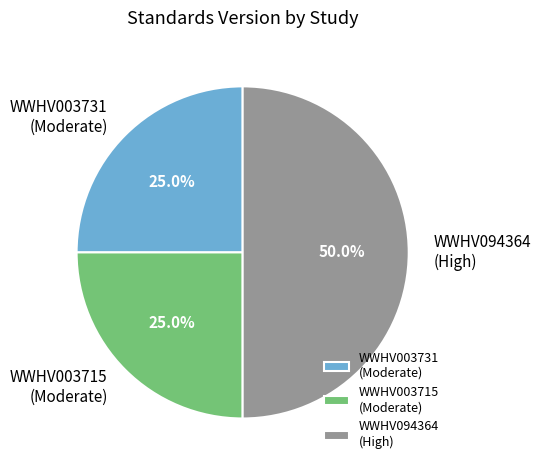

How much of the chart is everything except WWHV094364 (High)?

50.0%